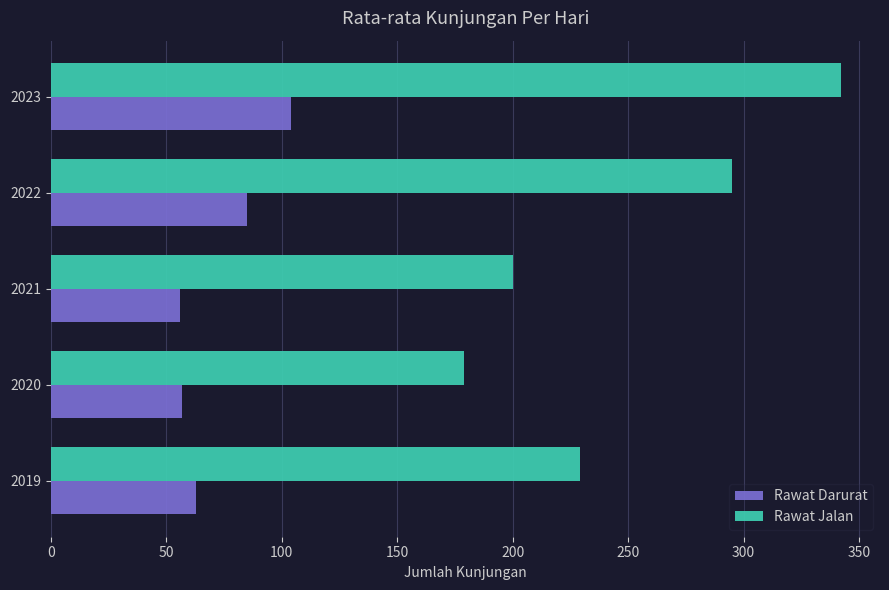

What is the maximum value for Rawat Jalan?

342